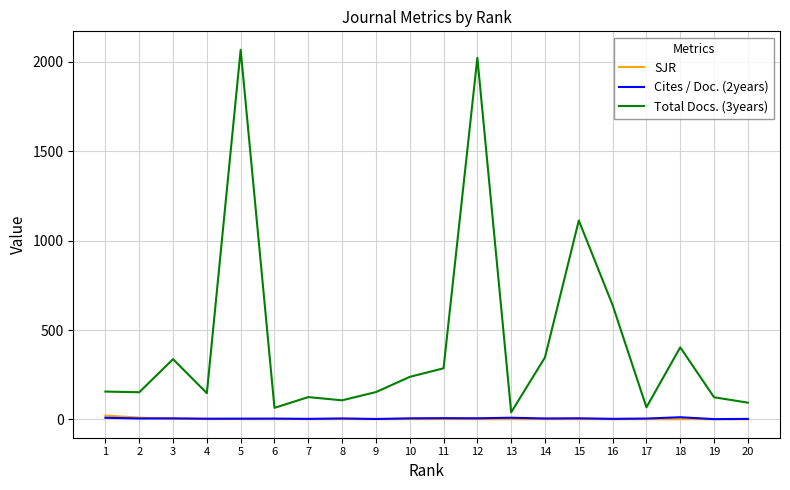

Which series has the largest total across all categories?

Total Docs. (3years)